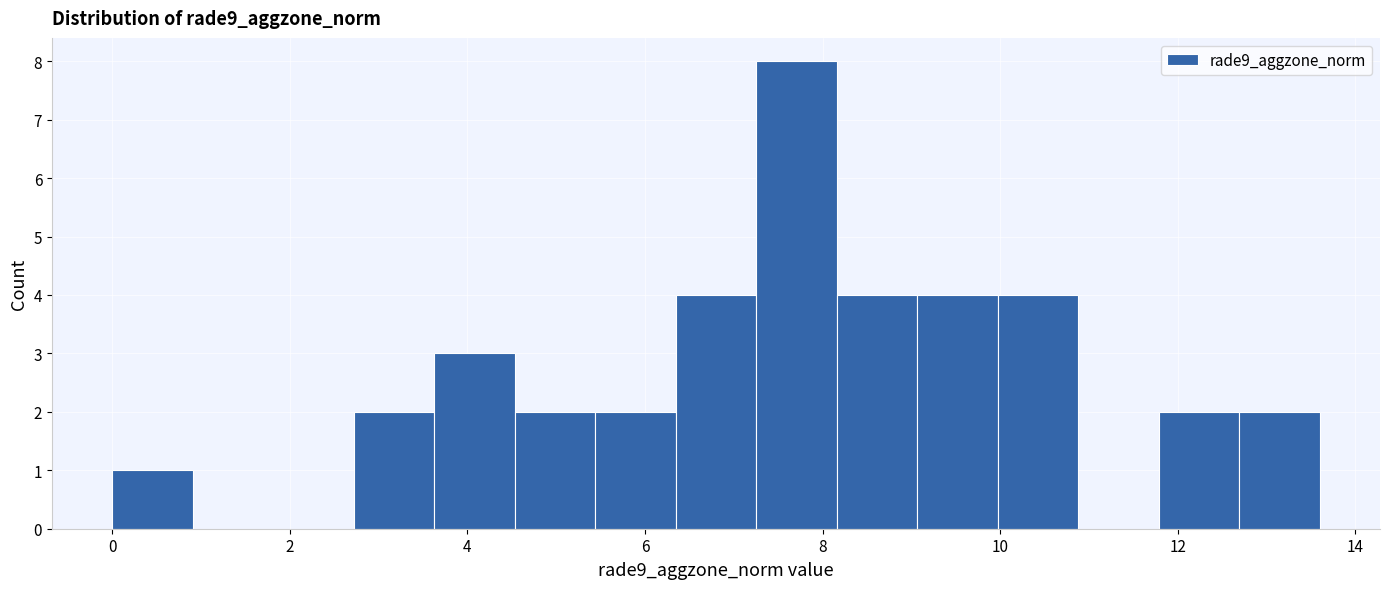

What is the height of the bar covering 11.8 to 12.6 on the x-axis? Neither the bar edges nor the heights are printed on the chart, so give them approximately, as read against the axes.

2